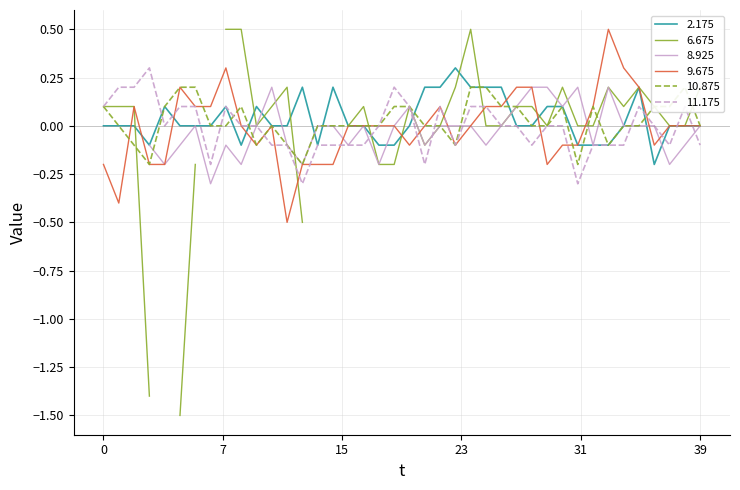

What is the greatest value displayed?

0.5